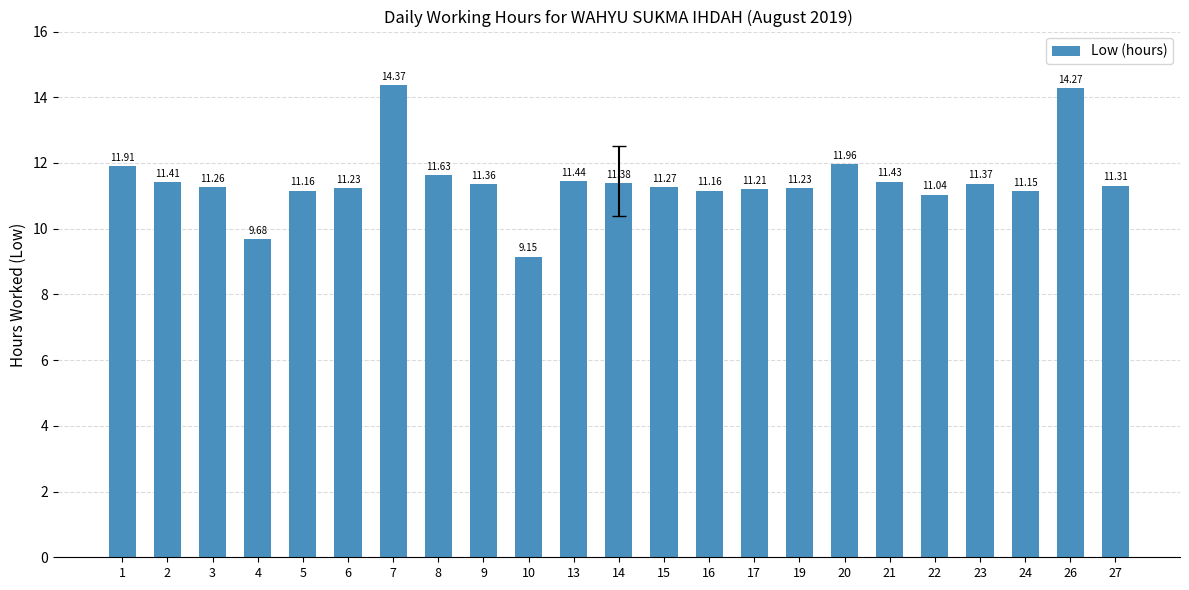

At which label is the value closest to 11?

22